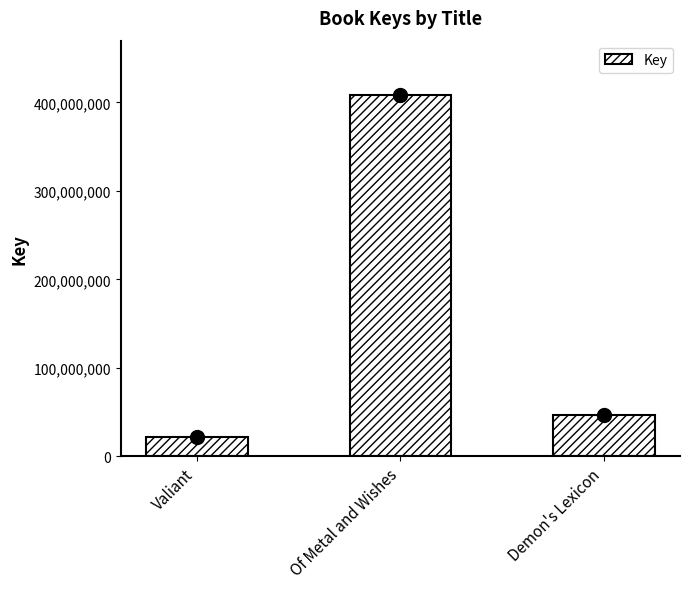

The chart shows a value of 46599915 at Demon's Lexicon. True or false?

True